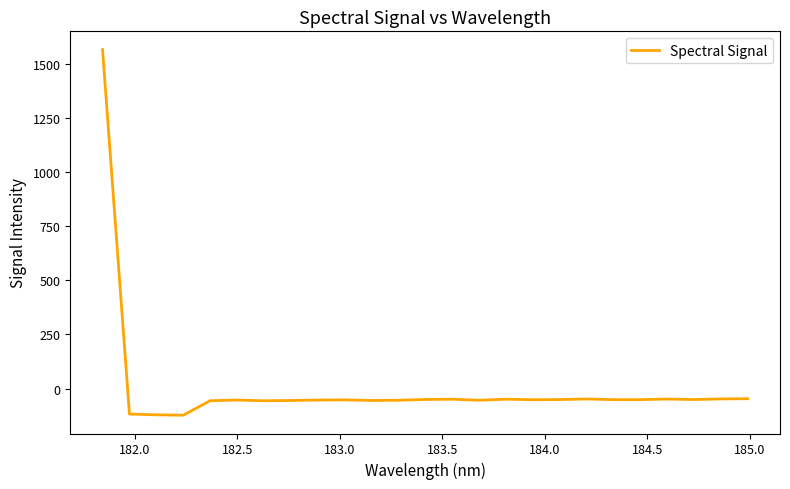

What is the greatest value displayed?

1565.7